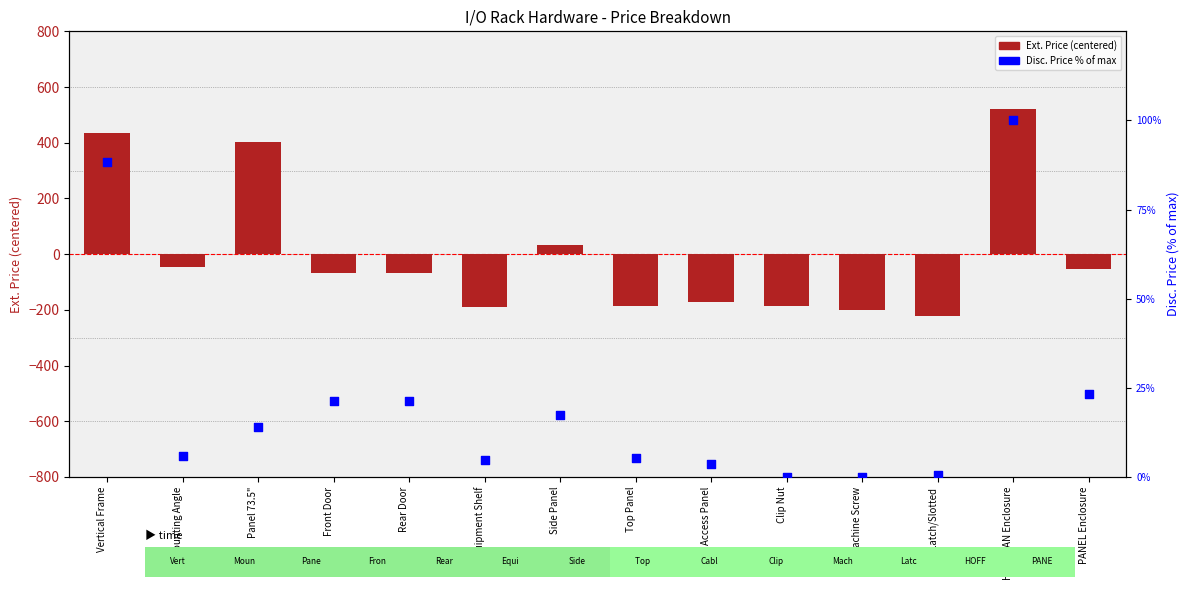

At how many categories does at least one series exceed 451?

1